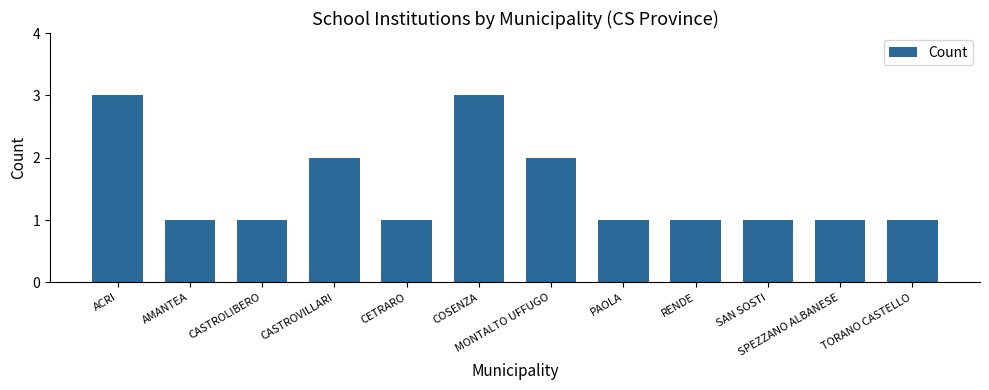

Are the bars grouped side by side (vs. stacked)?

No